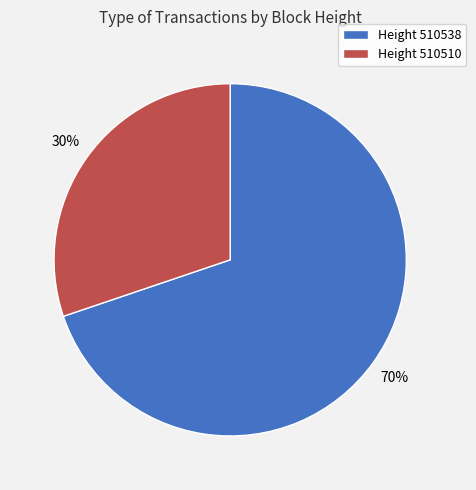

Combined, do Height 510510 and Height 510538 account for over 50%?

Yes